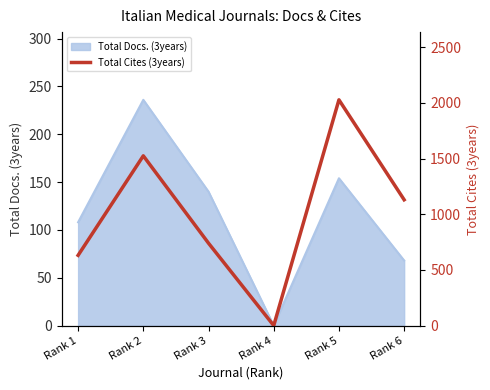

Is it true that the value at Rank 2 is 1525?

True